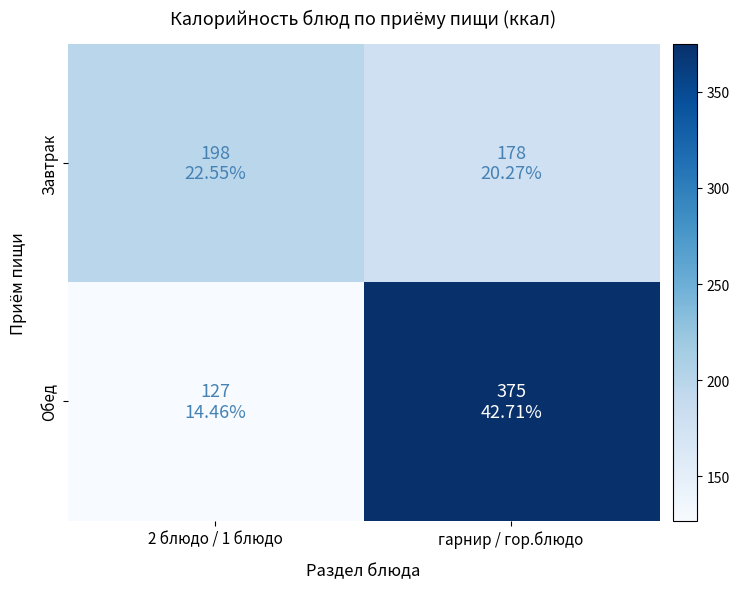

Rank the series by their average value, from lowest to highest.

Завтрак, Обед